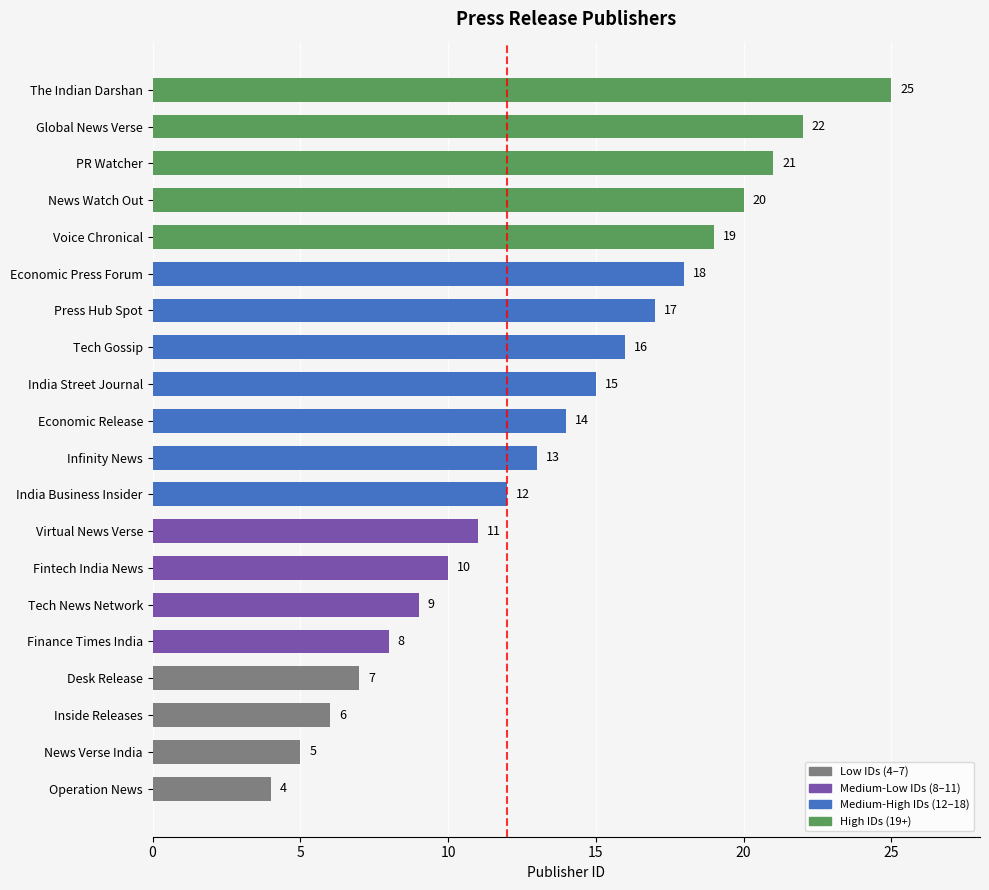

What is the greatest value displayed?

25